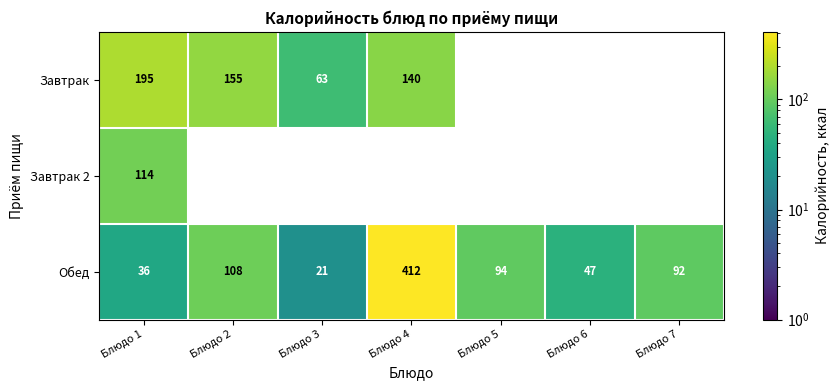

What is the approximate value of Обед at Блюдо 4?

412